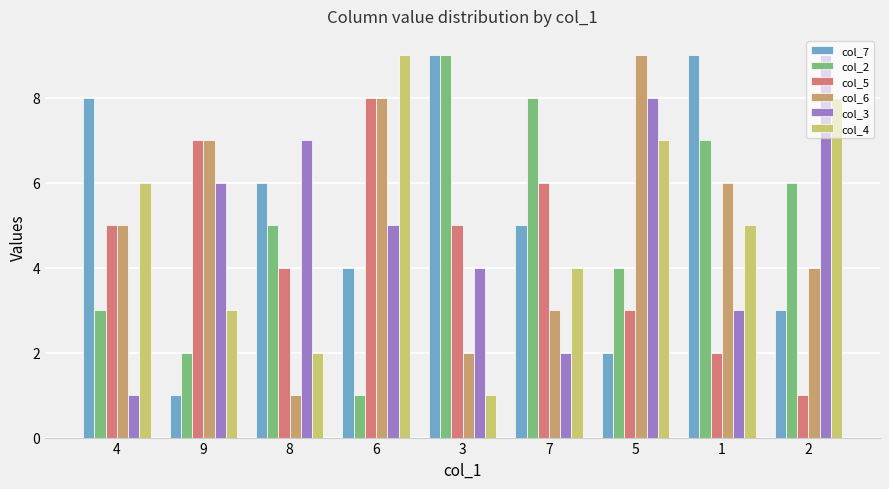

How many bars are there in total?

54